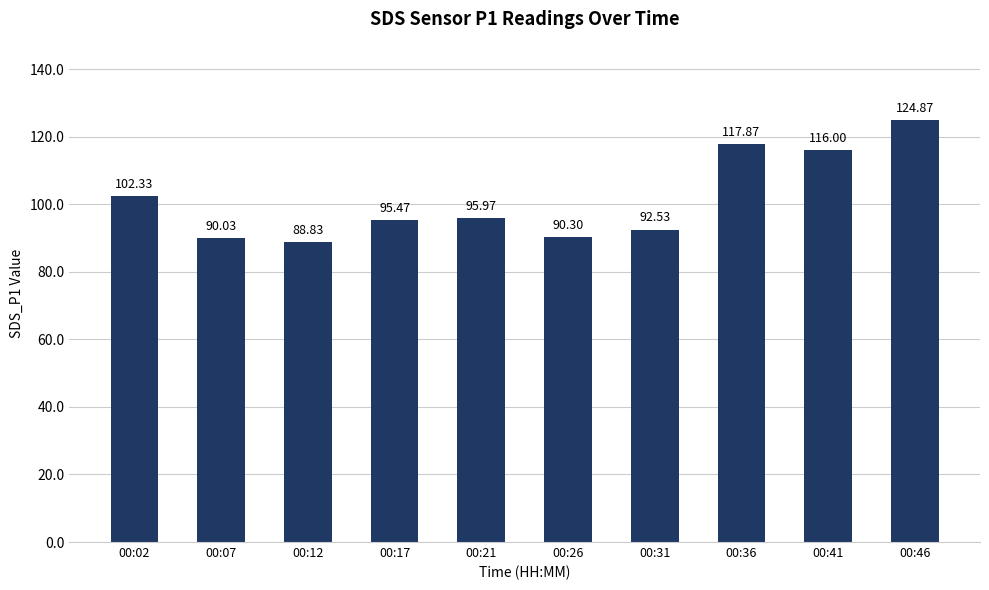

Rank the categories by value from highest to lowest.

00:46, 00:36, 00:41, 00:02, 00:21, 00:17, 00:31, 00:26, 00:07, 00:12